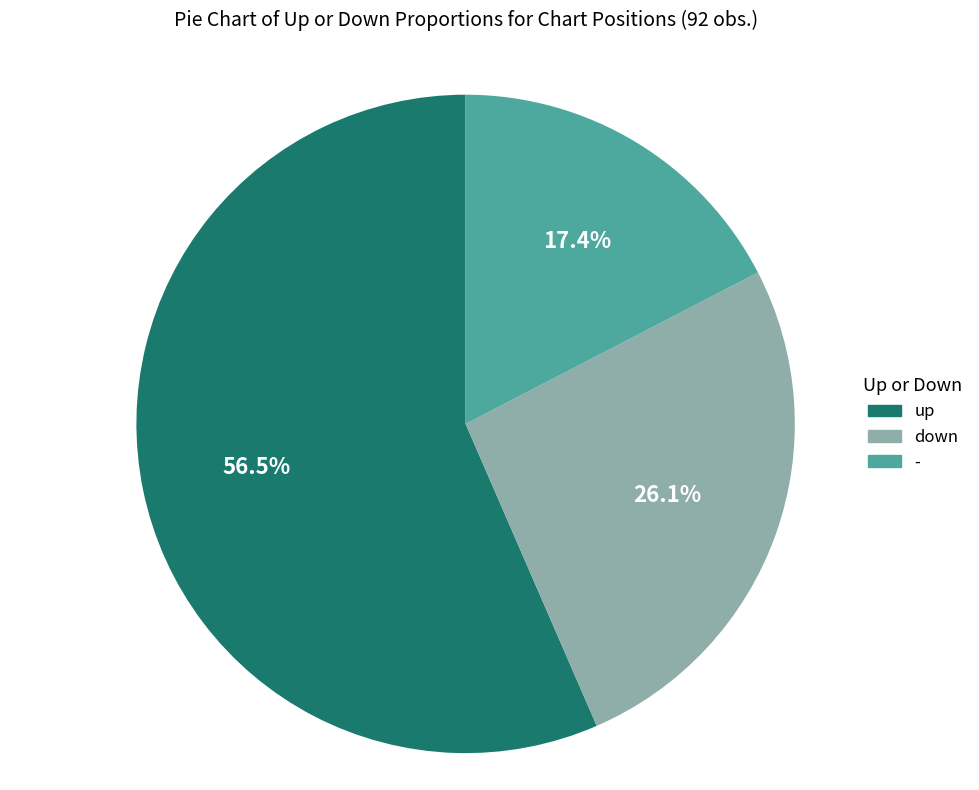

Which category has the smallest portion of the pie?

-